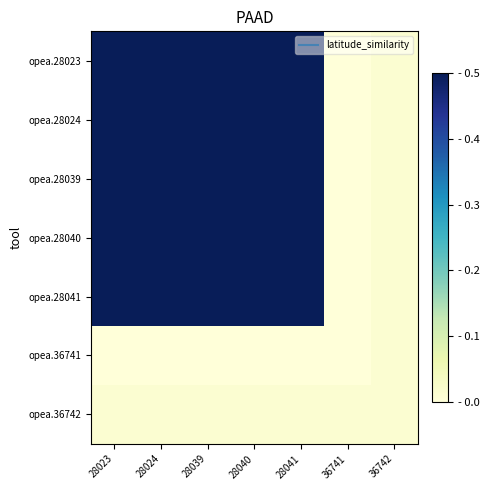

Rank the series by their maximum value, from lowest to highest.

opea.36741, opea.36742, opea.28041, opea.28039, opea.28040, opea.28024, opea.28023